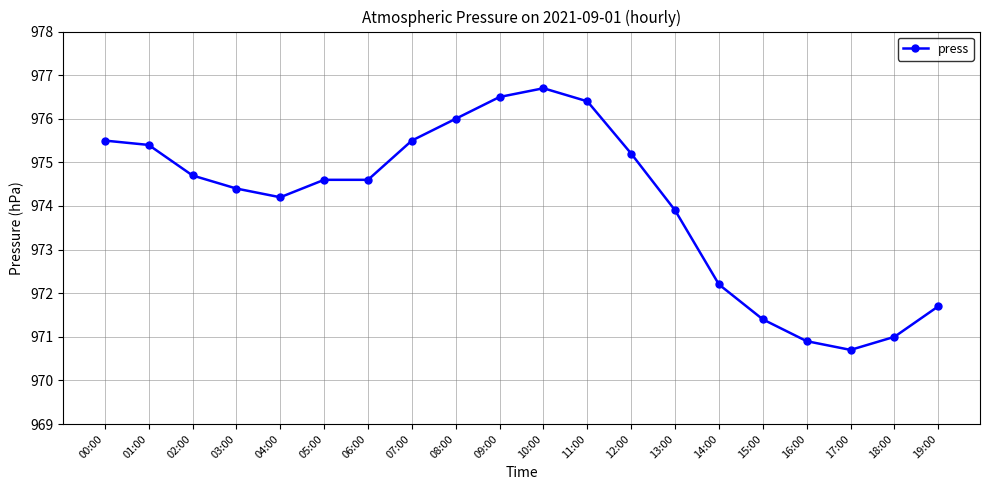

Reading left to right, transcribe all the data shown in this chart.

975.5	975.4	974.7	974.4	974.2	974.6	974.6	975.5	976.0	976.5	976.7	976.4	975.2	973.9	972.2	971.4	970.9	970.7	971.0	971.7